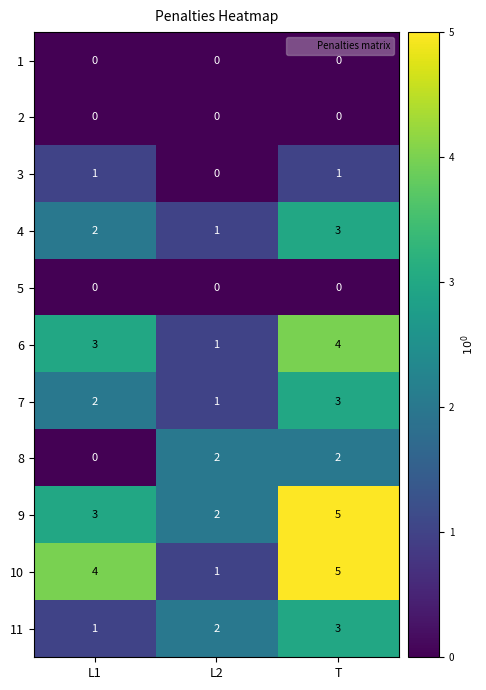

What is the total value across all series at L2?

10